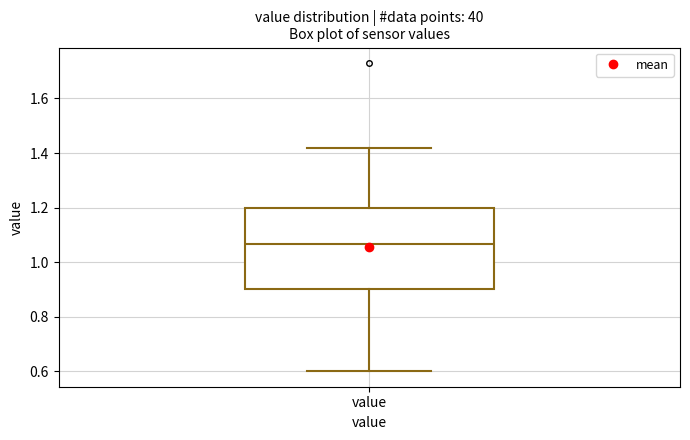

Read this box plot against the y-axis: the position of the median line, the range covered by the box, and the ends of both whiskers. The values are not printed on the chart, so give them approximately, as read against the axis.

median 1.06, box 0.90 to 1.20, whiskers 0.60 to 1.42